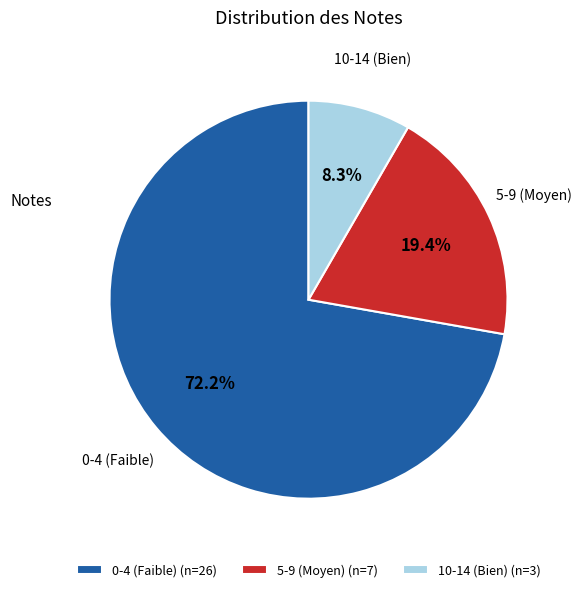

Which category has the biggest portion of the pie?

0-4 (Faible) (n=26)